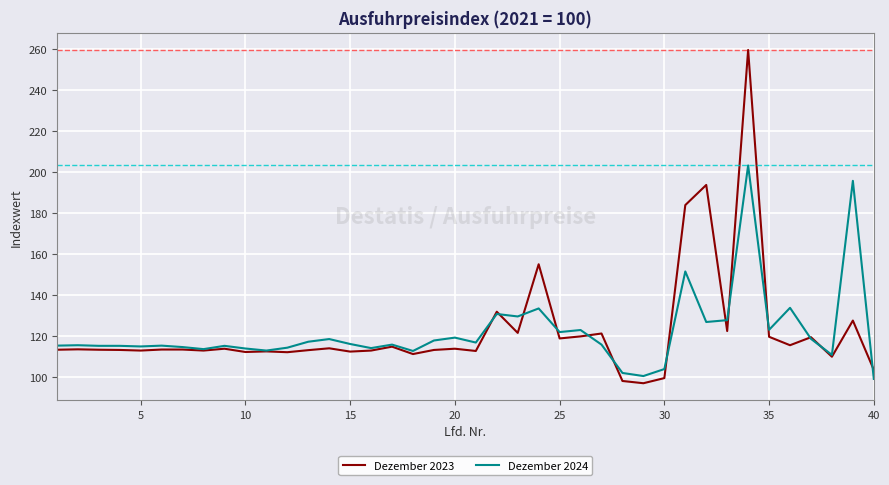

Rank the series by their maximum value, from lowest to highest.

Dezember 2024, Dezember 2023